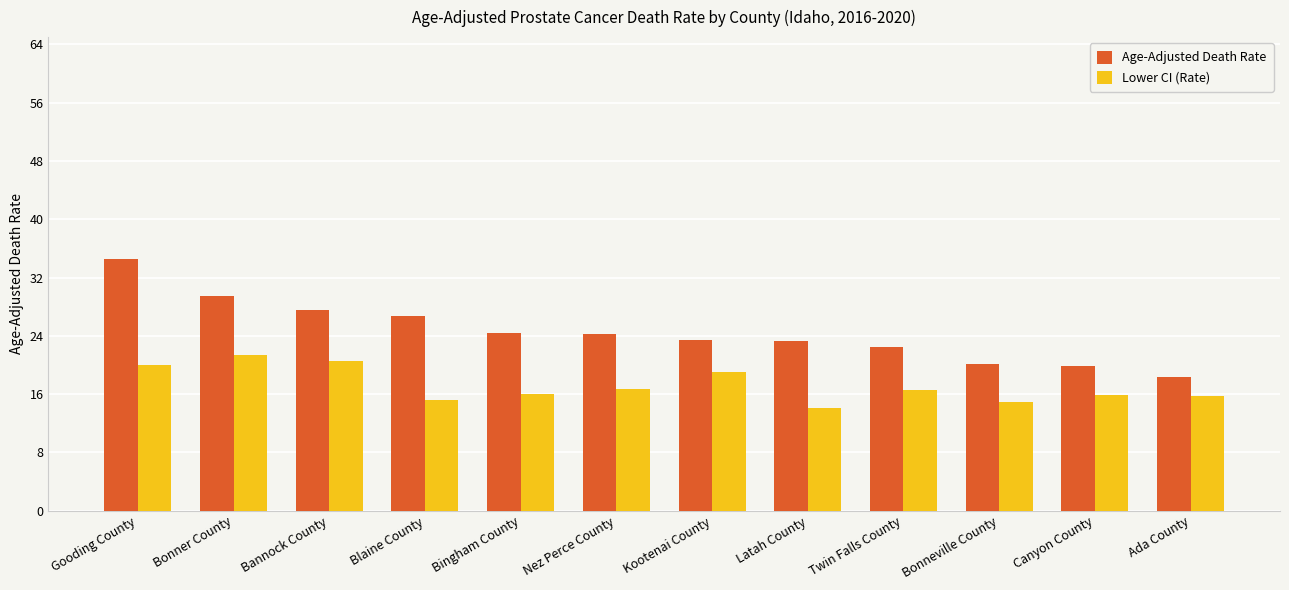

What is the approximate value of Lower CI (Rate) at Kootenai County?

19.1